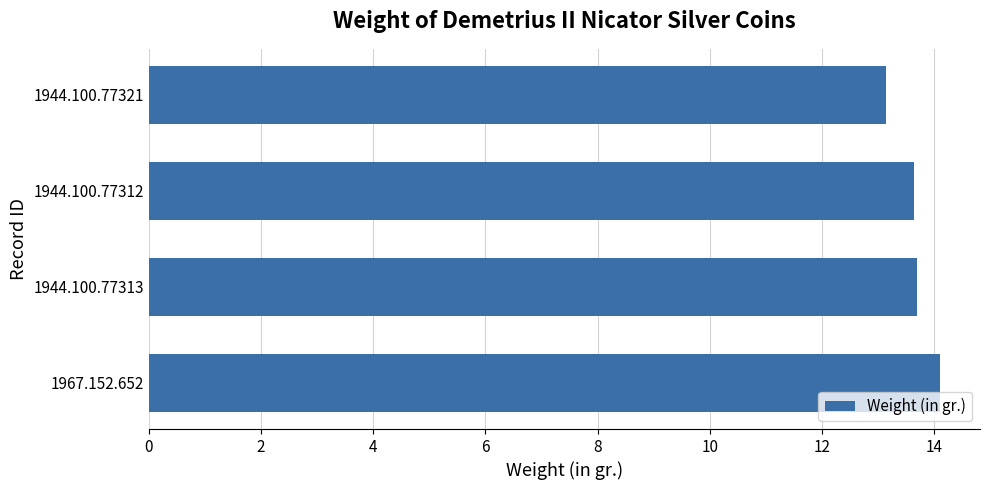

What is the smallest value displayed?

13.1